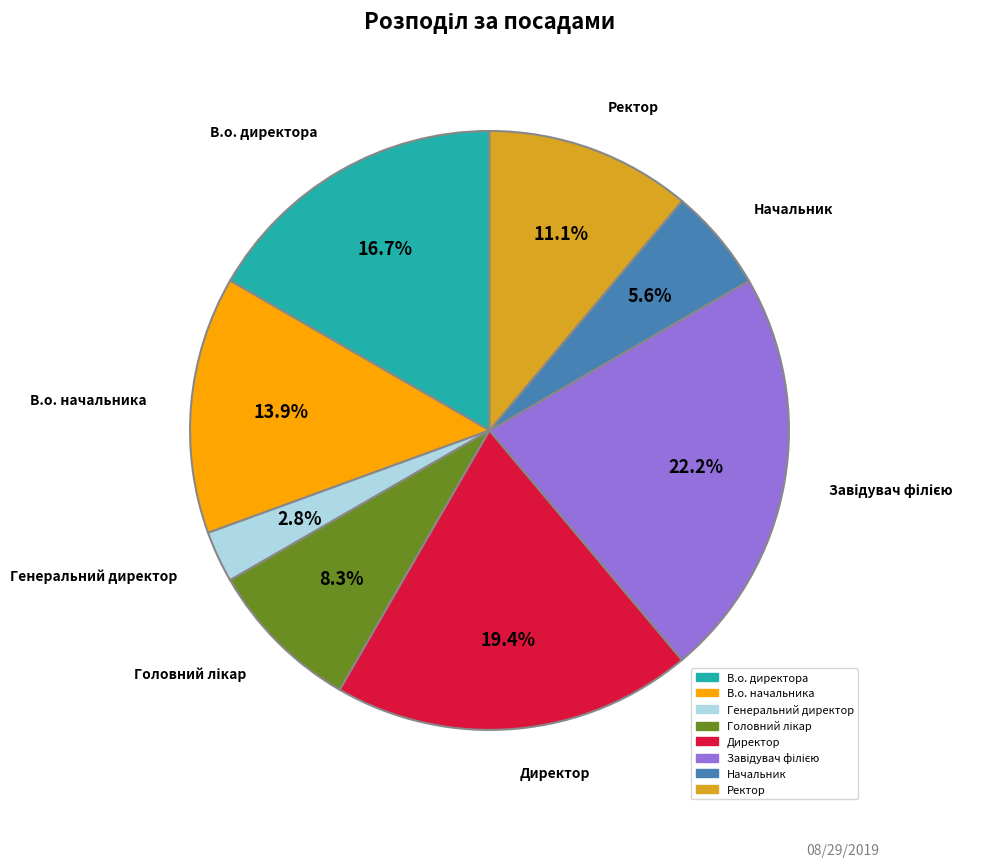

To the nearest percent, what is the difference between the largest and smallest slice percentages?

19%